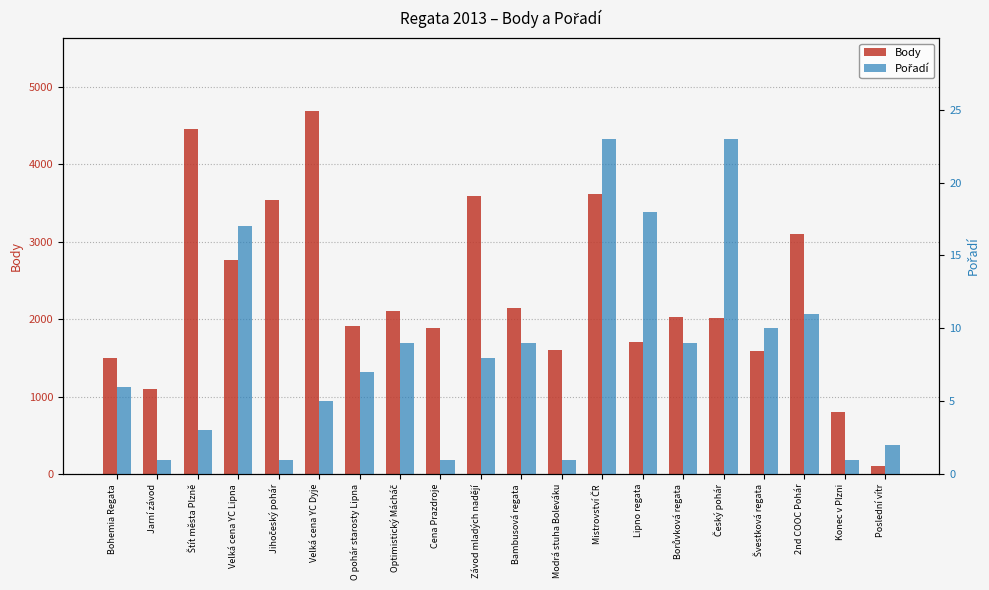

What position from the left is O pohár starosty Lipna?

7